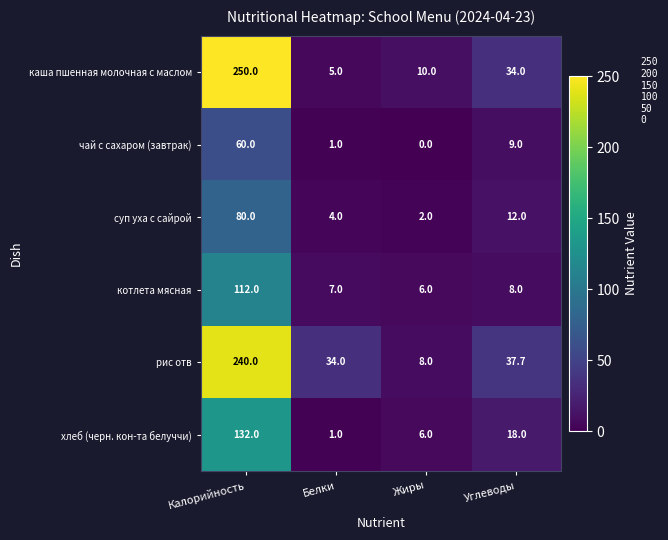

Reading left to right, list all the values displayed in this chart.

каша пшенная молочная с маслом: Калорийность=250.0	Белки=5.0	Жиры=10.0	Углеводы=34.0
чай с сахаром (завтрак): Калорийность=60.0	Белки=1.0	Жиры=0.0	Углеводы=9.0
суп уха с сайрой: Калорийность=80.0	Белки=4.0	Жиры=2.0	Углеводы=12.0
котлета мясная: Калорийность=112.0	Белки=7.0	Жиры=6.0	Углеводы=8.0
рис отв: Калорийность=240.0	Белки=34.0	Жиры=8.0	Углеводы=37.7
хлеб (черн. кон-та белуччи): Калорийность=132.0	Белки=1.0	Жиры=6.0	Углеводы=18.0